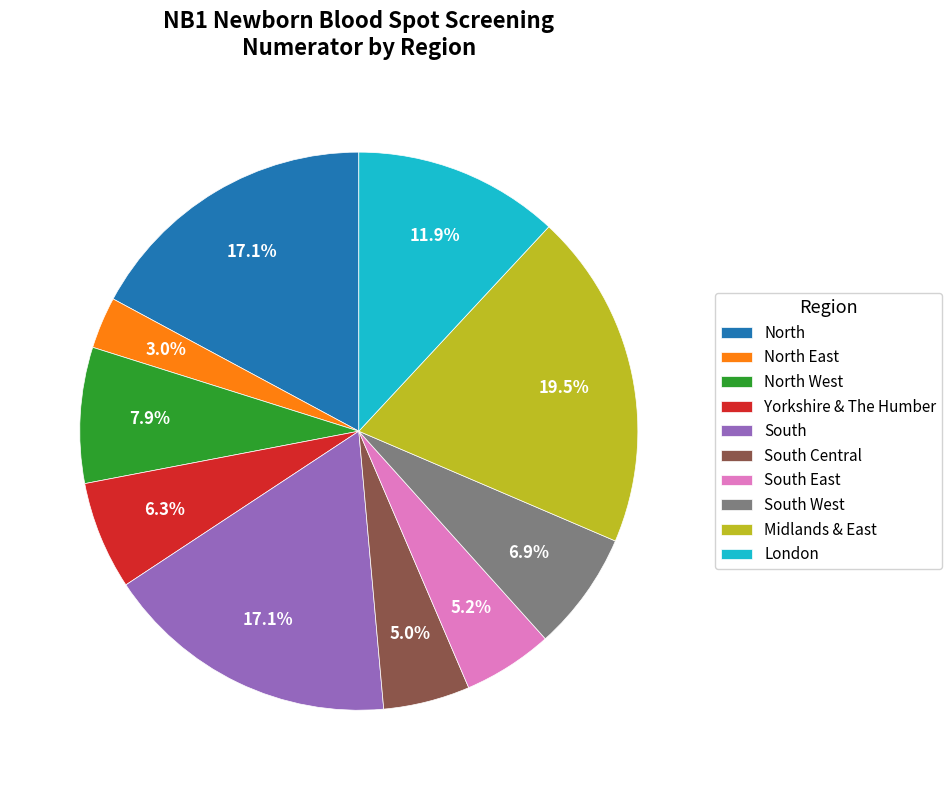

Which category has the smallest portion of the pie?

North East